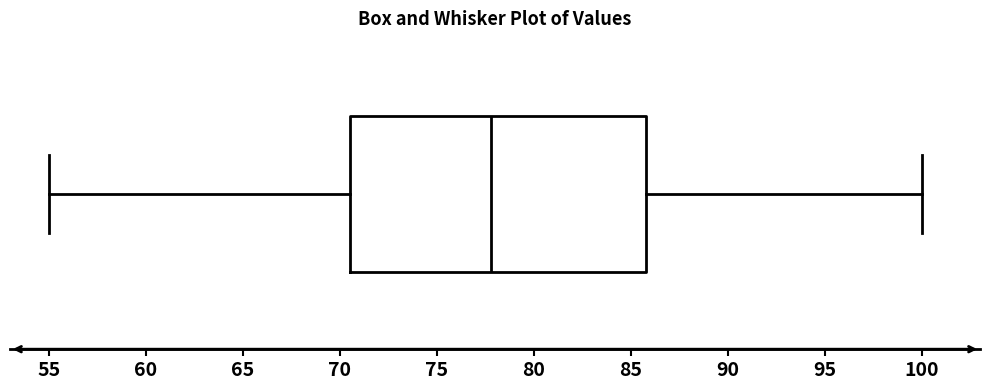

Read this box plot against the x-axis: the position of the median line, the range covered by the box, and the ends of both whiskers. The values are not printed on the chart, so give them approximately, as read against the axis.

median 78.0, box 70.5 to 86.0, whiskers 55.0 to 100.0